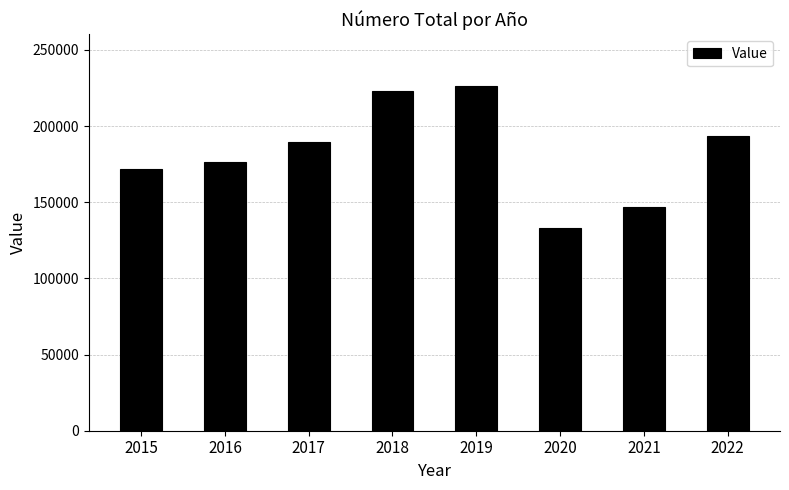

What is the change in value from 2020 to 2021?

+13301